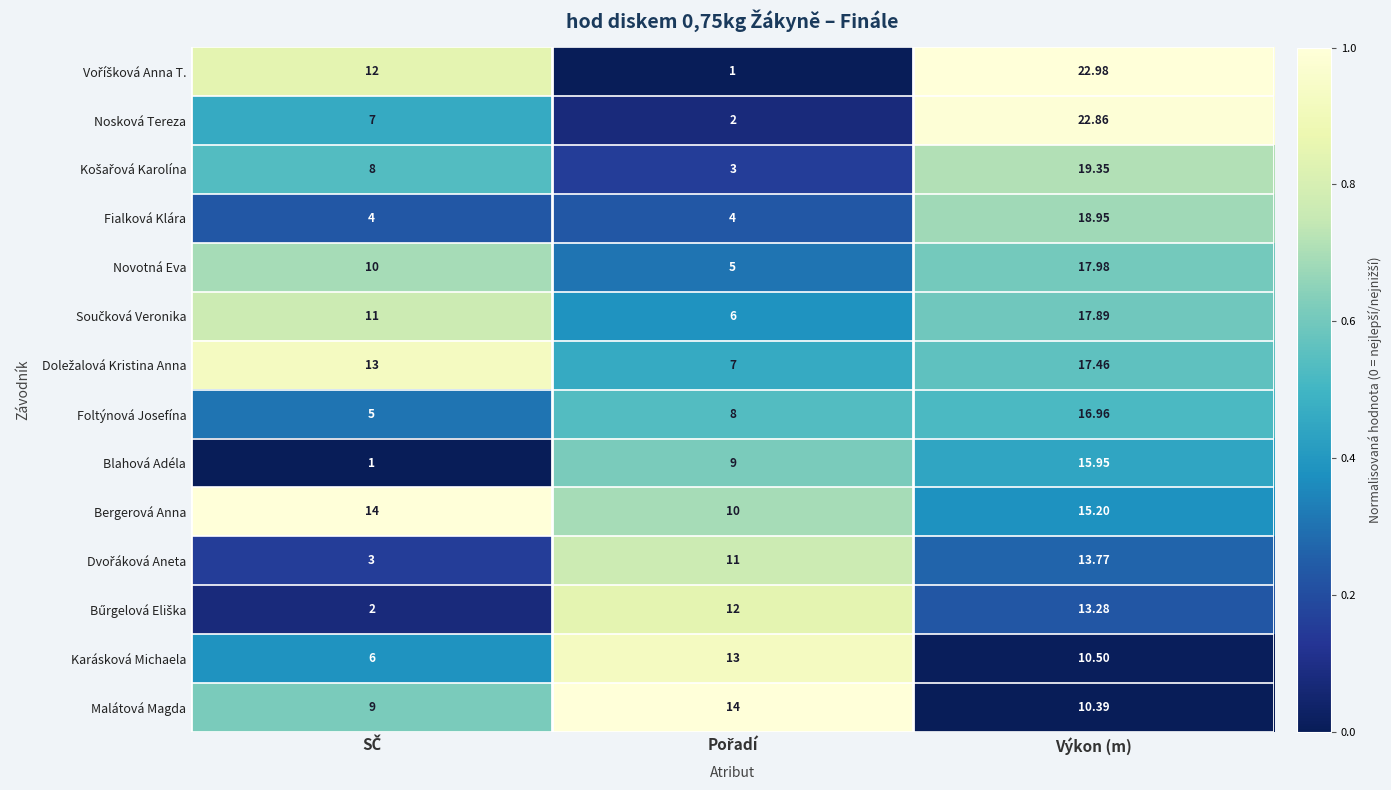

At which category is the sum across all series the highest?

Výkon (m)